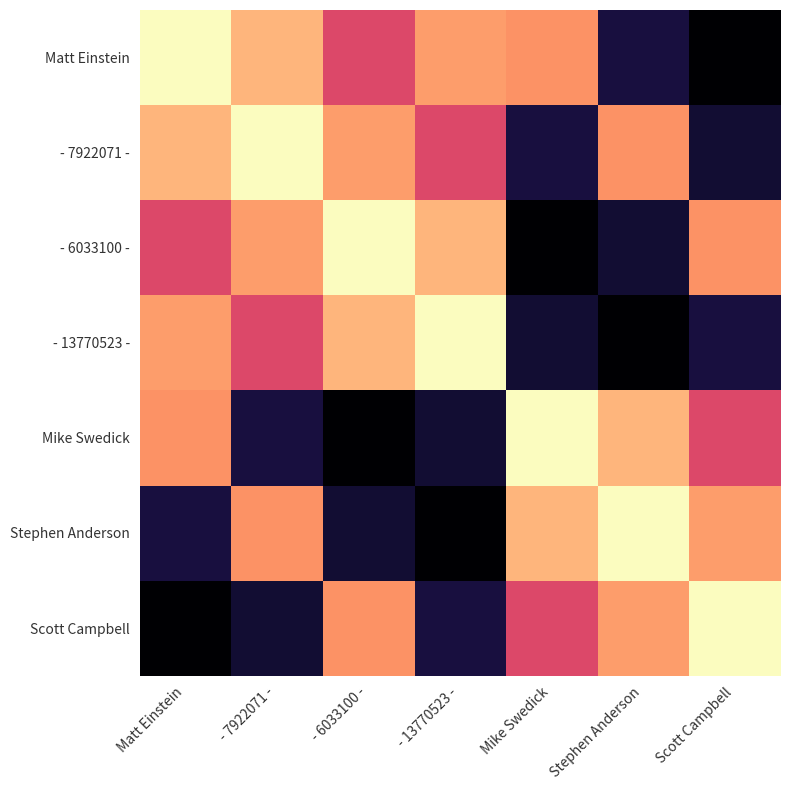

What is the spread (max minus min) of values at - 7922071 -?

169.8